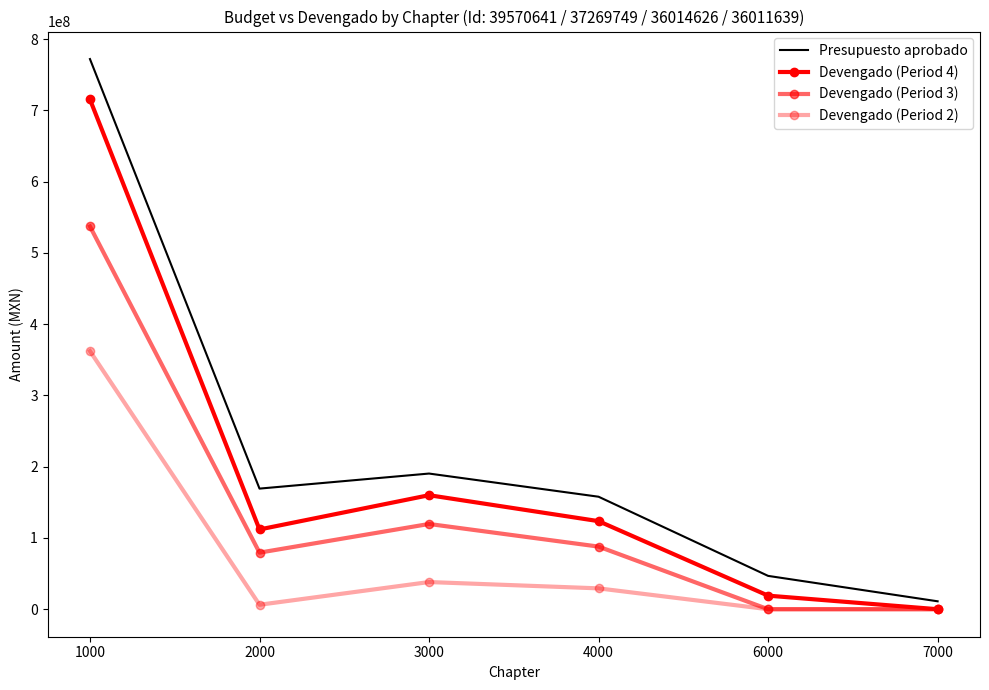

What is the difference between the Devengado (Period 2) values at 6000 and 1000?

362220498.5